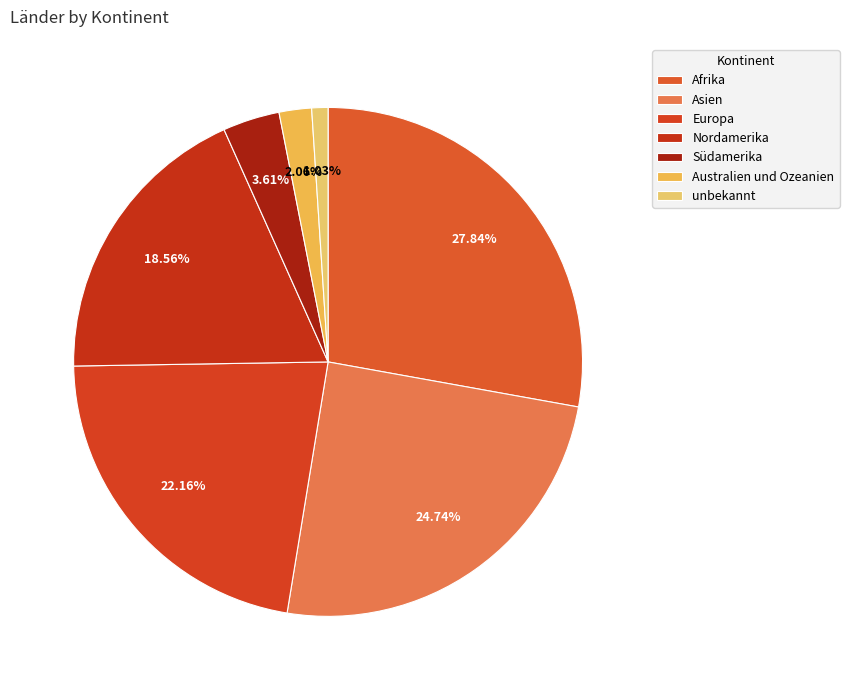

Between Afrika and Australien und Ozeanien, which is larger?

Afrika